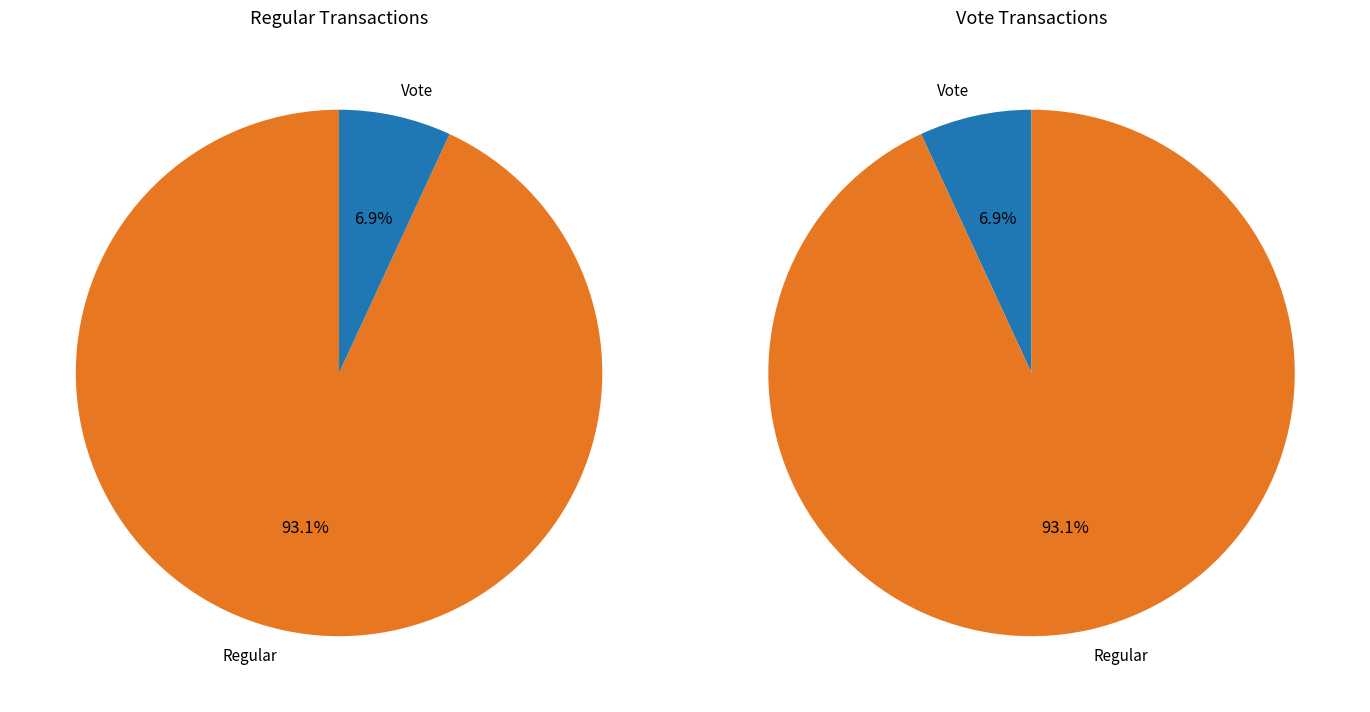

True or false: Regular (io_index=27) accounts for 83% of the total.

False